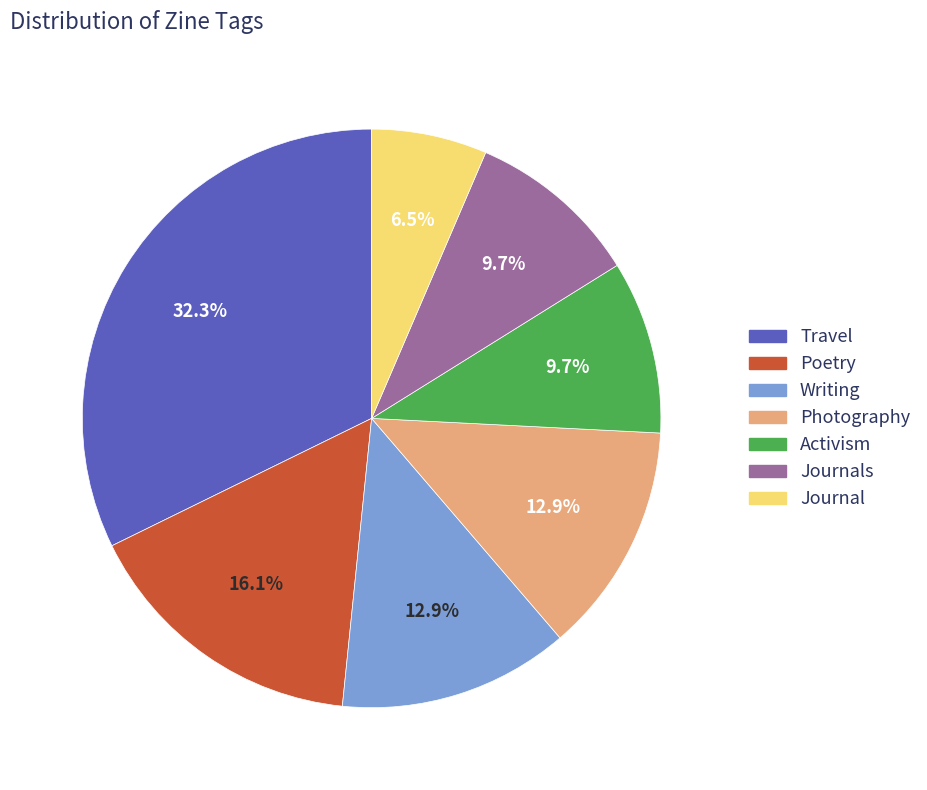

Does any single category account for the majority?

No